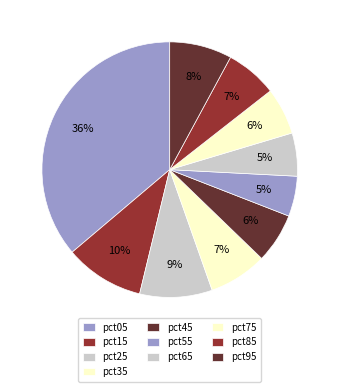

Is pct35 the majority of the pie?

No